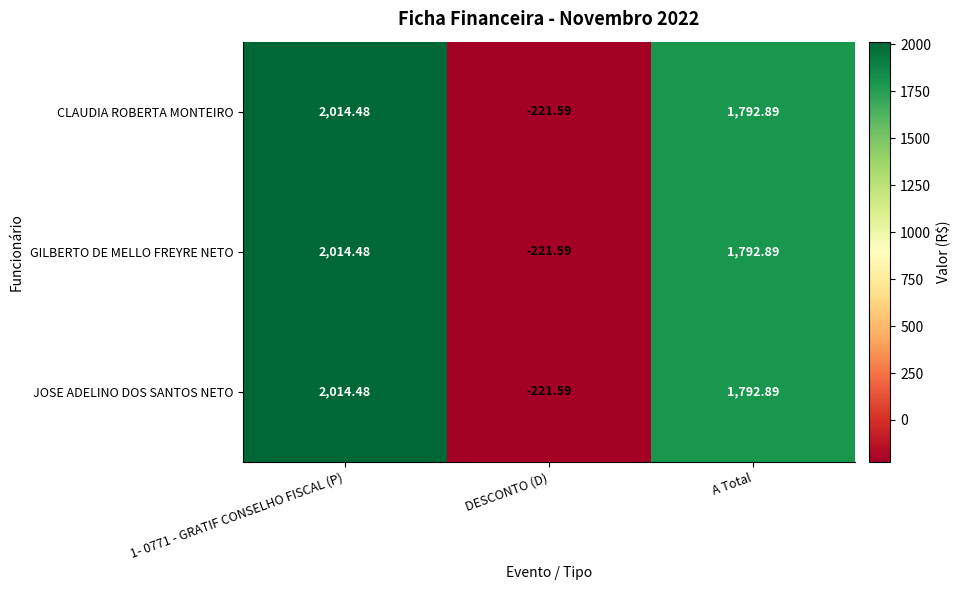

At how many categories does at least one series exceed 415?

2